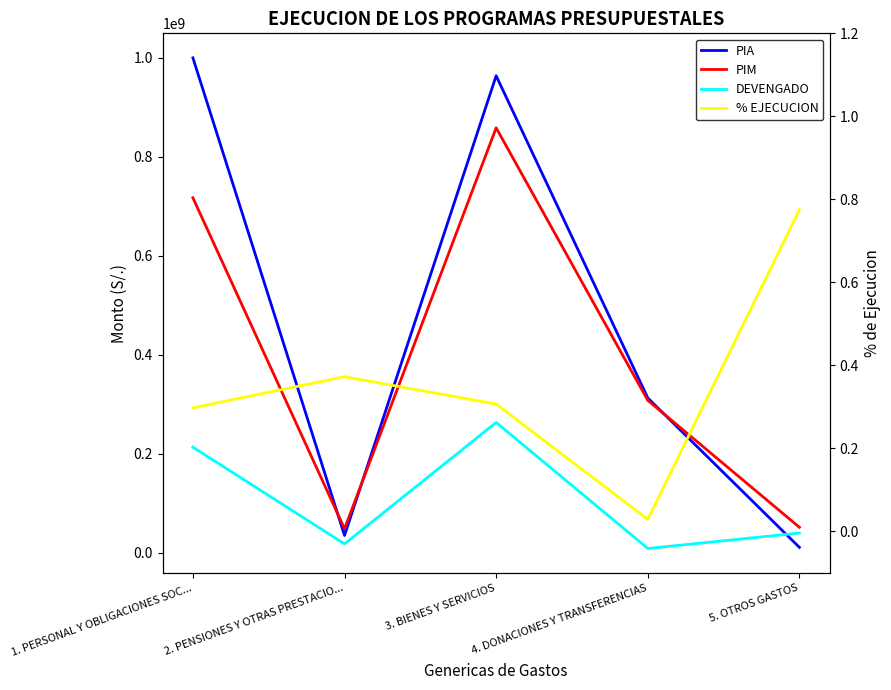

How many lines are shown in the chart?

4